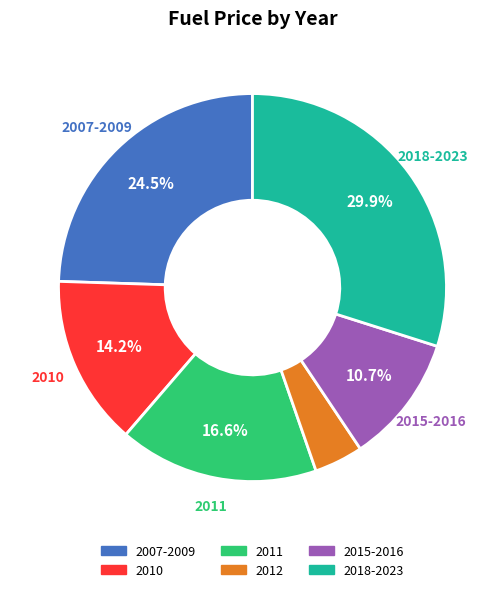

Count the number of slices in the pie.

6